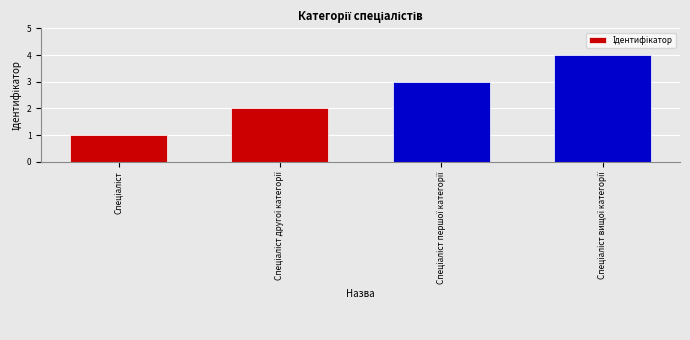

What is the maximum value shown in the chart?

4